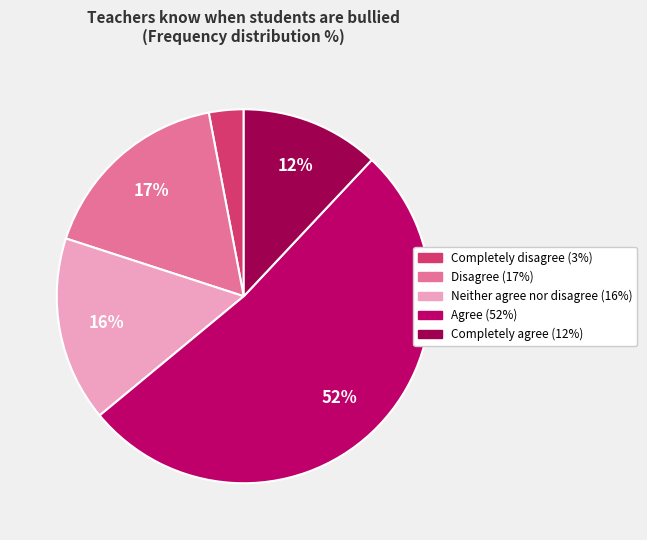

Approximately how many times larger is the value at Disagree compared to Completely disagree?

5.7